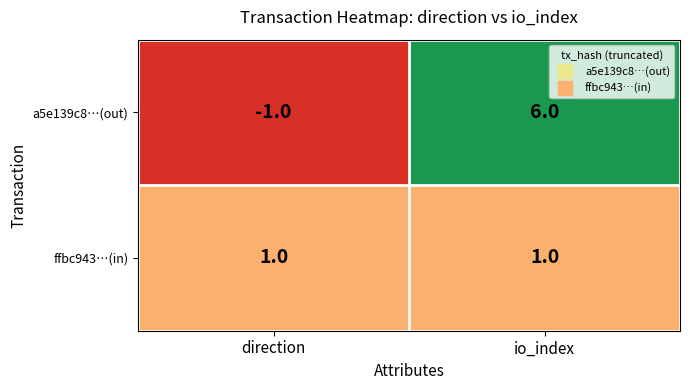

Is it true that ffbc943…(in) equals 1 at io_index?

True